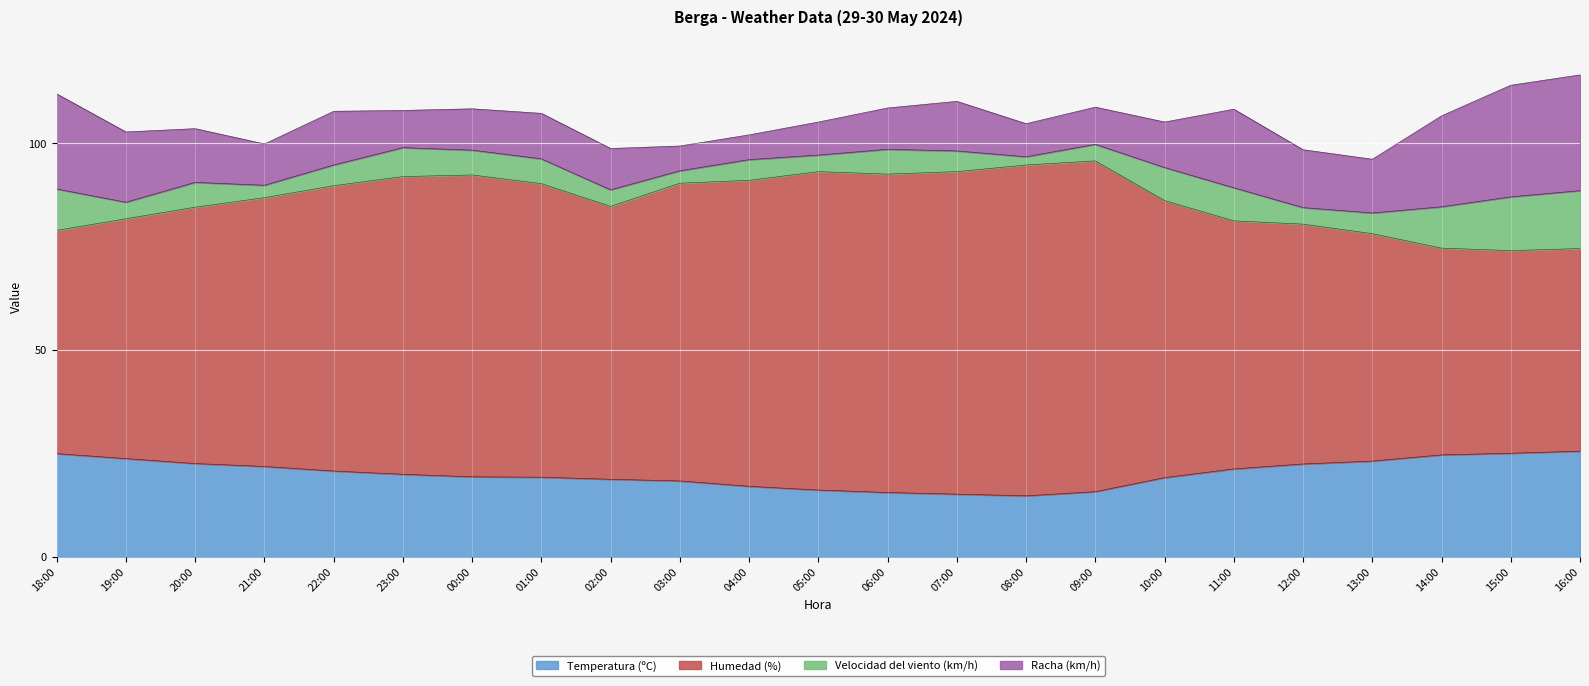

The Temperatura (ºC) series shows 21.8 at 21:00. True or false?

True